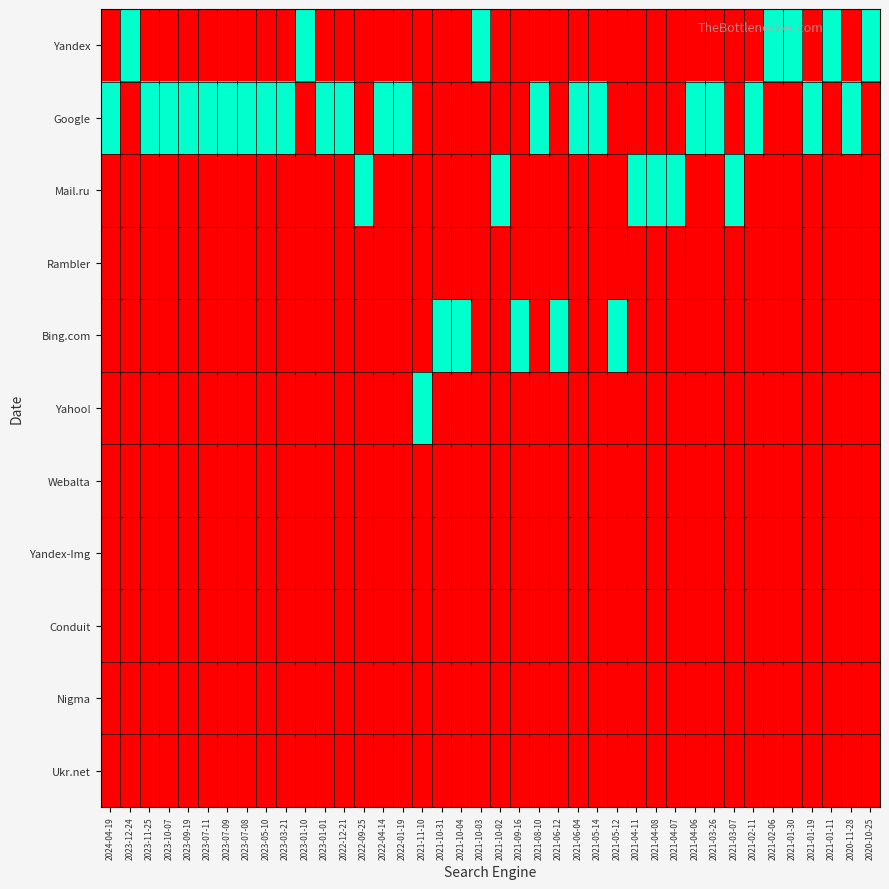

Reading right to left, extract all data points from this chart.

Yandex: 2020-10-25=1	2020-11-28=0	2021-01-11=1	2021-01-19=0	2021-01-30=1	2021-02-06=1	2021-02-11=0	2021-03-07=0	2021-03-26=0	2021-04-06=0	2021-04-07=0	2021-04-08=0	2021-04-11=0	2021-05-12=0	2021-05-14=0	2021-06-04=0	2021-06-12=0	2021-08-10=0	2021-09-16=0	2021-10-02=0	2021-10-03=1	2021-10-04=0	2021-10-31=0	2021-11-10=0	2022-01-19=0	2022-04-14=0	2022-09-25=0	2022-12-21=0	2023-01-01=0	2023-01-10=1	2023-03-21=0	2023-05-10=0	2023-07-08=0	2023-07-09=0	2023-07-11=0	2023-09-19=0	2023-10-07=0	2023-11-25=0	2023-12-24=1	2024-04-19=0
Google: 2020-10-25=0	2020-11-28=1	2021-01-11=0	2021-01-19=1	2021-01-30=0	2021-02-06=0	2021-02-11=1	2021-03-07=0	2021-03-26=1	2021-04-06=1	2021-04-07=0	2021-04-08=0	2021-04-11=0	2021-05-12=0	2021-05-14=1	2021-06-04=1	2021-06-12=0	2021-08-10=1	2021-09-16=0	2021-10-02=0	2021-10-03=0	2021-10-04=0	2021-10-31=0	2021-11-10=0	2022-01-19=1	2022-04-14=1	2022-09-25=0	2022-12-21=1	2023-01-01=1	2023-01-10=0	2023-03-21=1	2023-05-10=1	2023-07-08=1	2023-07-09=1	2023-07-11=1	2023-09-19=1	2023-10-07=1	2023-11-25=1	2023-12-24=0	2024-04-19=1
Mail.ru: 2020-10-25=0	2020-11-28=0	2021-01-11=0	2021-01-19=0	2021-01-30=0	2021-02-06=0	2021-02-11=0	2021-03-07=1	2021-03-26=0	2021-04-06=0	2021-04-07=1	2021-04-08=1	2021-04-11=1	2021-05-12=0	2021-05-14=0	2021-06-04=0	2021-06-12=0	2021-08-10=0	2021-09-16=0	2021-10-02=1	2021-10-03=0	2021-10-04=0	2021-10-31=0	2021-11-10=0	2022-01-19=0	2022-04-14=0	2022-09-25=1	2022-12-21=0	2023-01-01=0	2023-01-10=0	2023-03-21=0	2023-05-10=0	2023-07-08=0	2023-07-09=0	2023-07-11=0	2023-09-19=0	2023-10-07=0	2023-11-25=0	2023-12-24=0	2024-04-19=0
Rambler: 2020-10-25=0	2020-11-28=0	2021-01-11=0	2021-01-19=0	2021-01-30=0	2021-02-06=0	2021-02-11=0	2021-03-07=0	2021-03-26=0	2021-04-06=0	2021-04-07=0	2021-04-08=0	2021-04-11=0	2021-05-12=0	2021-05-14=0	2021-06-04=0	2021-06-12=0	2021-08-10=0	2021-09-16=0	2021-10-02=0	2021-10-03=0	2021-10-04=0	2021-10-31=0	2021-11-10=0	2022-01-19=0	2022-04-14=0	2022-09-25=0	2022-12-21=0	2023-01-01=0	2023-01-10=0	2023-03-21=0	2023-05-10=0	2023-07-08=0	2023-07-09=0	2023-07-11=0	2023-09-19=0	2023-10-07=0	2023-11-25=0	2023-12-24=0	2024-04-19=0
Bing.com: 2020-10-25=0	2020-11-28=0	2021-01-11=0	2021-01-19=0	2021-01-30=0	2021-02-06=0	2021-02-11=0	2021-03-07=0	2021-03-26=0	2021-04-06=0	2021-04-07=0	2021-04-08=0	2021-04-11=0	2021-05-12=1	2021-05-14=0	2021-06-04=0	2021-06-12=1	2021-08-10=0	2021-09-16=1	2021-10-02=0	2021-10-03=0	2021-10-04=1	2021-10-31=1	2021-11-10=0	2022-01-19=0	2022-04-14=0	2022-09-25=0	2022-12-21=0	2023-01-01=0	2023-01-10=0	2023-03-21=0	2023-05-10=0	2023-07-08=0	2023-07-09=0	2023-07-11=0	2023-09-19=0	2023-10-07=0	2023-11-25=0	2023-12-24=0	2024-04-19=0
Yahoo!: 2020-10-25=0	2020-11-28=0	2021-01-11=0	2021-01-19=0	2021-01-30=0	2021-02-06=0	2021-02-11=0	2021-03-07=0	2021-03-26=0	2021-04-06=0	2021-04-07=0	2021-04-08=0	2021-04-11=0	2021-05-12=0	2021-05-14=0	2021-06-04=0	2021-06-12=0	2021-08-10=0	2021-09-16=0	2021-10-02=0	2021-10-03=0	2021-10-04=0	2021-10-31=0	2021-11-10=1	2022-01-19=0	2022-04-14=0	2022-09-25=0	2022-12-21=0	2023-01-01=0	2023-01-10=0	2023-03-21=0	2023-05-10=0	2023-07-08=0	2023-07-09=0	2023-07-11=0	2023-09-19=0	2023-10-07=0	2023-11-25=0	2023-12-24=0	2024-04-19=0
Webalta: 2020-10-25=0	2020-11-28=0	2021-01-11=0	2021-01-19=0	2021-01-30=0	2021-02-06=0	2021-02-11=0	2021-03-07=0	2021-03-26=0	2021-04-06=0	2021-04-07=0	2021-04-08=0	2021-04-11=0	2021-05-12=0	2021-05-14=0	2021-06-04=0	2021-06-12=0	2021-08-10=0	2021-09-16=0	2021-10-02=0	2021-10-03=0	2021-10-04=0	2021-10-31=0	2021-11-10=0	2022-01-19=0	2022-04-14=0	2022-09-25=0	2022-12-21=0	2023-01-01=0	2023-01-10=0	2023-03-21=0	2023-05-10=0	2023-07-08=0	2023-07-09=0	2023-07-11=0	2023-09-19=0	2023-10-07=0	2023-11-25=0	2023-12-24=0	2024-04-19=0
Yandex-Img: 2020-10-25=0	2020-11-28=0	2021-01-11=0	2021-01-19=0	2021-01-30=0	2021-02-06=0	2021-02-11=0	2021-03-07=0	2021-03-26=0	2021-04-06=0	2021-04-07=0	2021-04-08=0	2021-04-11=0	2021-05-12=0	2021-05-14=0	2021-06-04=0	2021-06-12=0	2021-08-10=0	2021-09-16=0	2021-10-02=0	2021-10-03=0	2021-10-04=0	2021-10-31=0	2021-11-10=0	2022-01-19=0	2022-04-14=0	2022-09-25=0	2022-12-21=0	2023-01-01=0	2023-01-10=0	2023-03-21=0	2023-05-10=0	2023-07-08=0	2023-07-09=0	2023-07-11=0	2023-09-19=0	2023-10-07=0	2023-11-25=0	2023-12-24=0	2024-04-19=0
Conduit: 2020-10-25=0	2020-11-28=0	2021-01-11=0	2021-01-19=0	2021-01-30=0	2021-02-06=0	2021-02-11=0	2021-03-07=0	2021-03-26=0	2021-04-06=0	2021-04-07=0	2021-04-08=0	2021-04-11=0	2021-05-12=0	2021-05-14=0	2021-06-04=0	2021-06-12=0	2021-08-10=0	2021-09-16=0	2021-10-02=0	2021-10-03=0	2021-10-04=0	2021-10-31=0	2021-11-10=0	2022-01-19=0	2022-04-14=0	2022-09-25=0	2022-12-21=0	2023-01-01=0	2023-01-10=0	2023-03-21=0	2023-05-10=0	2023-07-08=0	2023-07-09=0	2023-07-11=0	2023-09-19=0	2023-10-07=0	2023-11-25=0	2023-12-24=0	2024-04-19=0
Nigma: 2020-10-25=0	2020-11-28=0	2021-01-11=0	2021-01-19=0	2021-01-30=0	2021-02-06=0	2021-02-11=0	2021-03-07=0	2021-03-26=0	2021-04-06=0	2021-04-07=0	2021-04-08=0	2021-04-11=0	2021-05-12=0	2021-05-14=0	2021-06-04=0	2021-06-12=0	2021-08-10=0	2021-09-16=0	2021-10-02=0	2021-10-03=0	2021-10-04=0	2021-10-31=0	2021-11-10=0	2022-01-19=0	2022-04-14=0	2022-09-25=0	2022-12-21=0	2023-01-01=0	2023-01-10=0	2023-03-21=0	2023-05-10=0	2023-07-08=0	2023-07-09=0	2023-07-11=0	2023-09-19=0	2023-10-07=0	2023-11-25=0	2023-12-24=0	2024-04-19=0
Ukr.net: 2020-10-25=0	2020-11-28=0	2021-01-11=0	2021-01-19=0	2021-01-30=0	2021-02-06=0	2021-02-11=0	2021-03-07=0	2021-03-26=0	2021-04-06=0	2021-04-07=0	2021-04-08=0	2021-04-11=0	2021-05-12=0	2021-05-14=0	2021-06-04=0	2021-06-12=0	2021-08-10=0	2021-09-16=0	2021-10-02=0	2021-10-03=0	2021-10-04=0	2021-10-31=0	2021-11-10=0	2022-01-19=0	2022-04-14=0	2022-09-25=0	2022-12-21=0	2023-01-01=0	2023-01-10=0	2023-03-21=0	2023-05-10=0	2023-07-08=0	2023-07-09=0	2023-07-11=0	2023-09-19=0	2023-10-07=0	2023-11-25=0	2023-12-24=0	2024-04-19=0